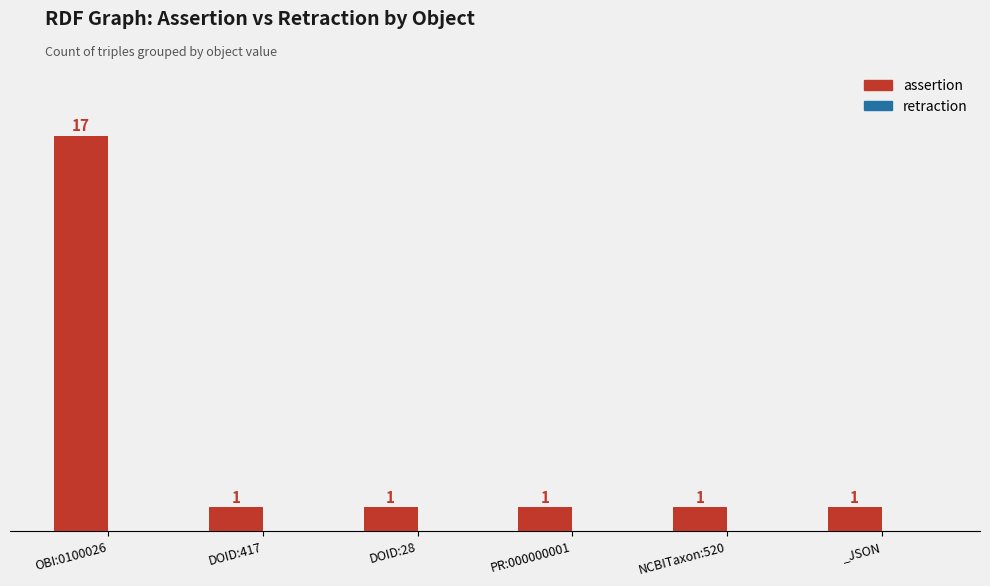

What is the average value?

4